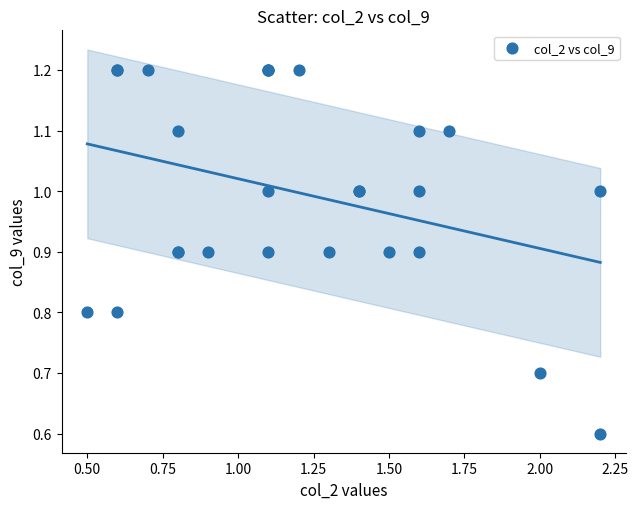

What Y value in the scatter plot is closest to 0?

0.6